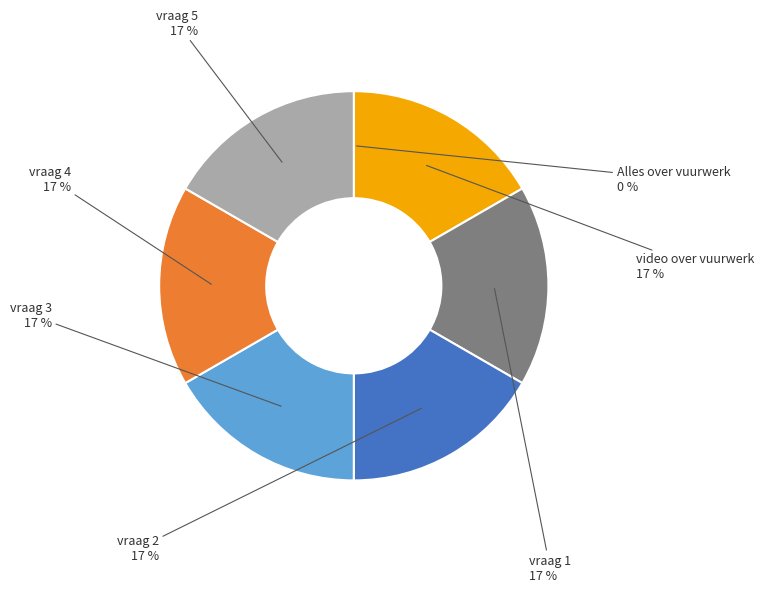

Is there a majority slice in this chart?

No